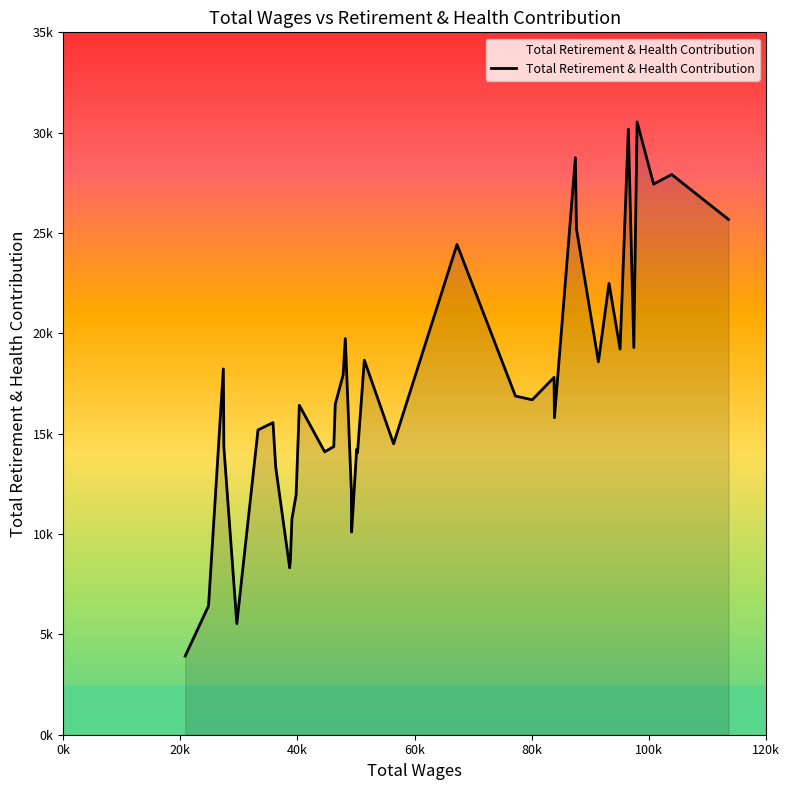

Does the chart have visible grid lines?

No